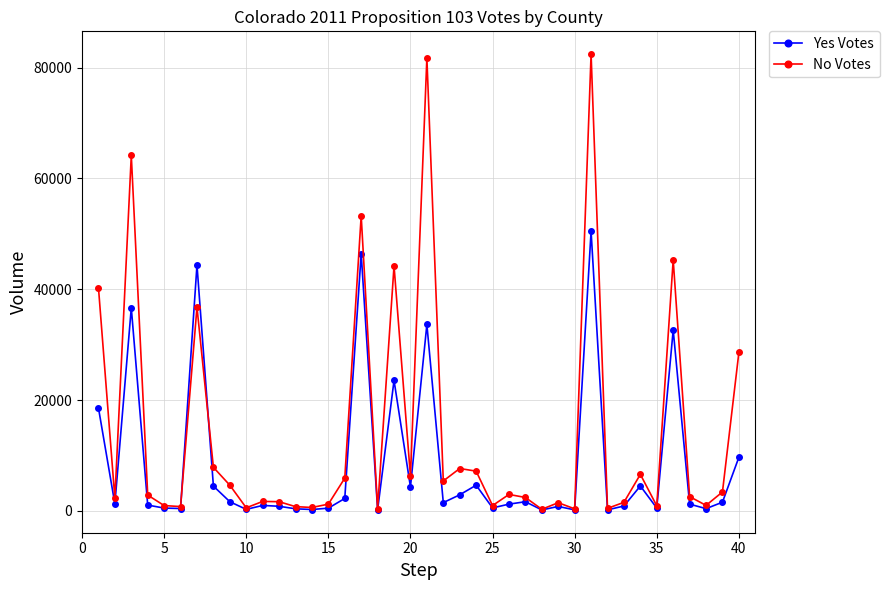

How many series are shown in this chart?

2